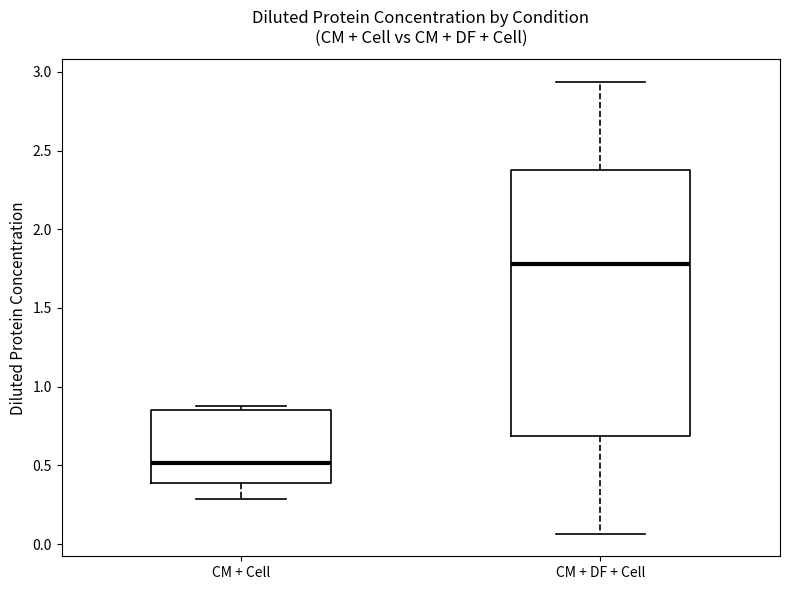

Reading left to right, read every box against the y-axis: the position of its median line, the range the box covers, and the ends of its whiskers. The values are not printed on the chart, so give them approximately, as read against the axis.

CM + Cell: median 0.50, box 0.40 to 0.85, whiskers 0.30 to 0.85 (just above the box's upper edge)
CM + DF + Cell: median 1.80, box 0.70 to 2.40, whiskers 0.05 to 2.95